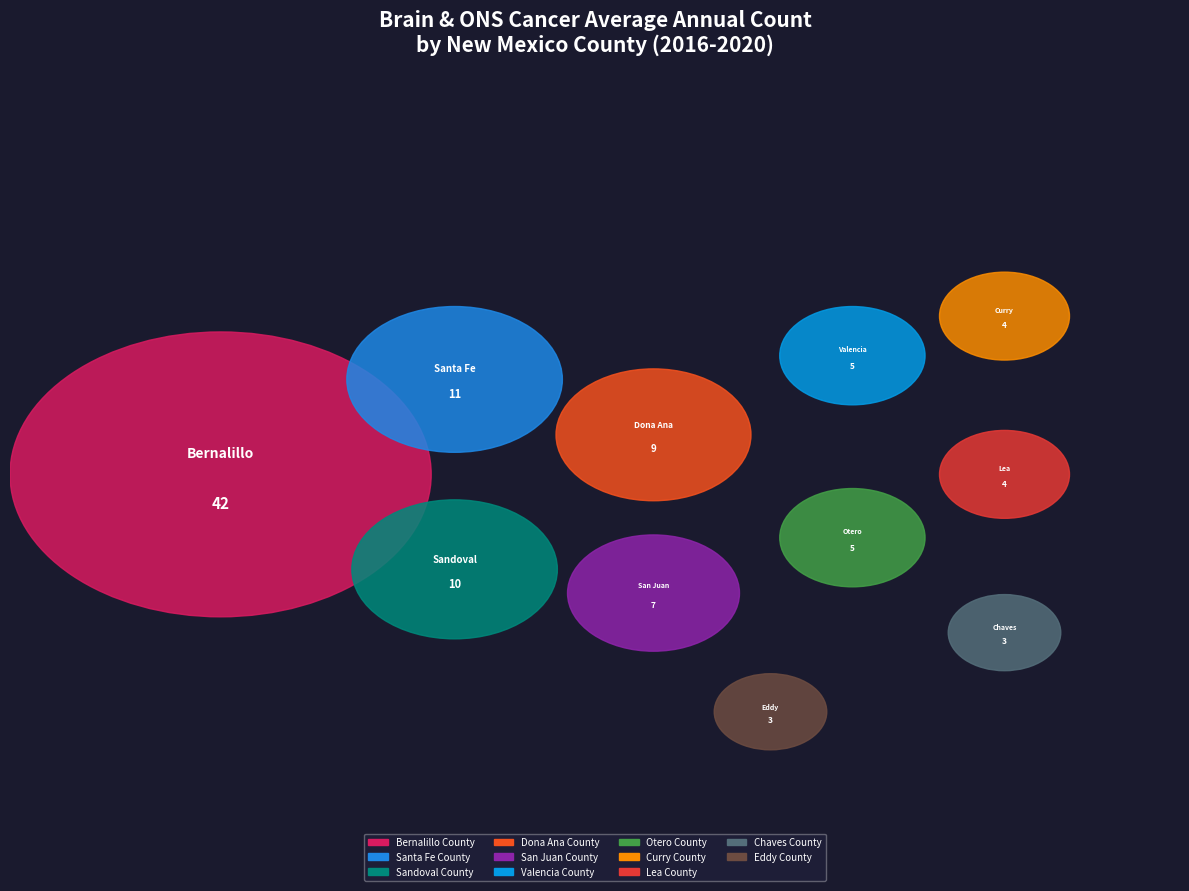

To the nearest percent, what percentage of the pie is Eddy County?

3%